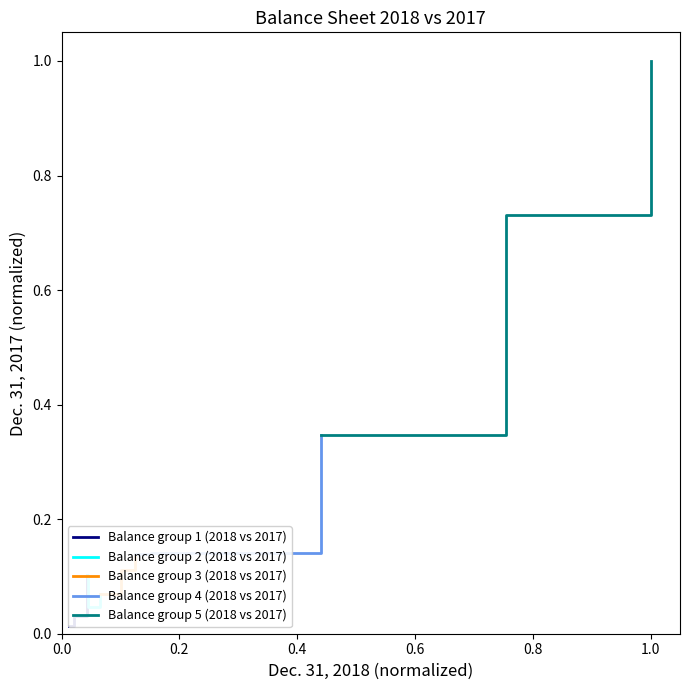

What is the highest value of the Balance group 5 (2018 vs 2017) series?

1.0